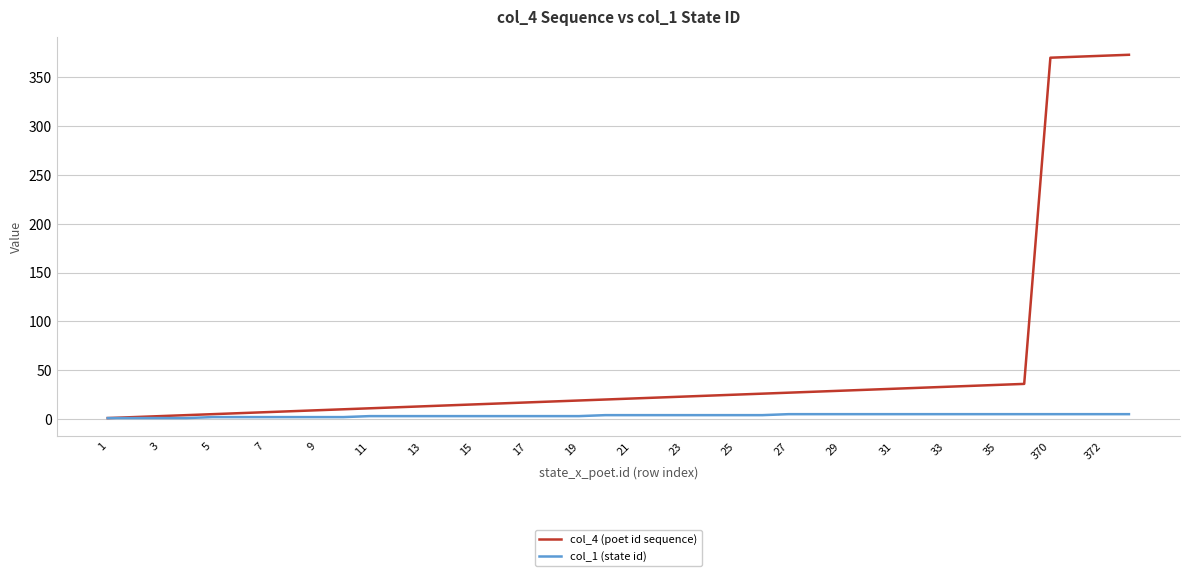

What is the maximum value shown in the chart?

373